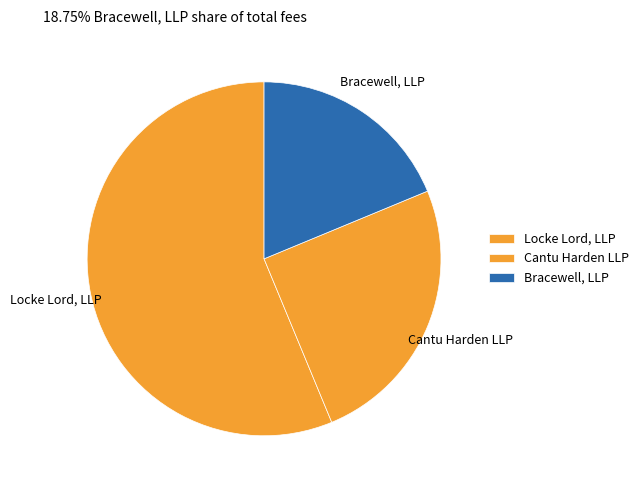

Which category has the biggest portion of the pie?

Locke Lord, LLP